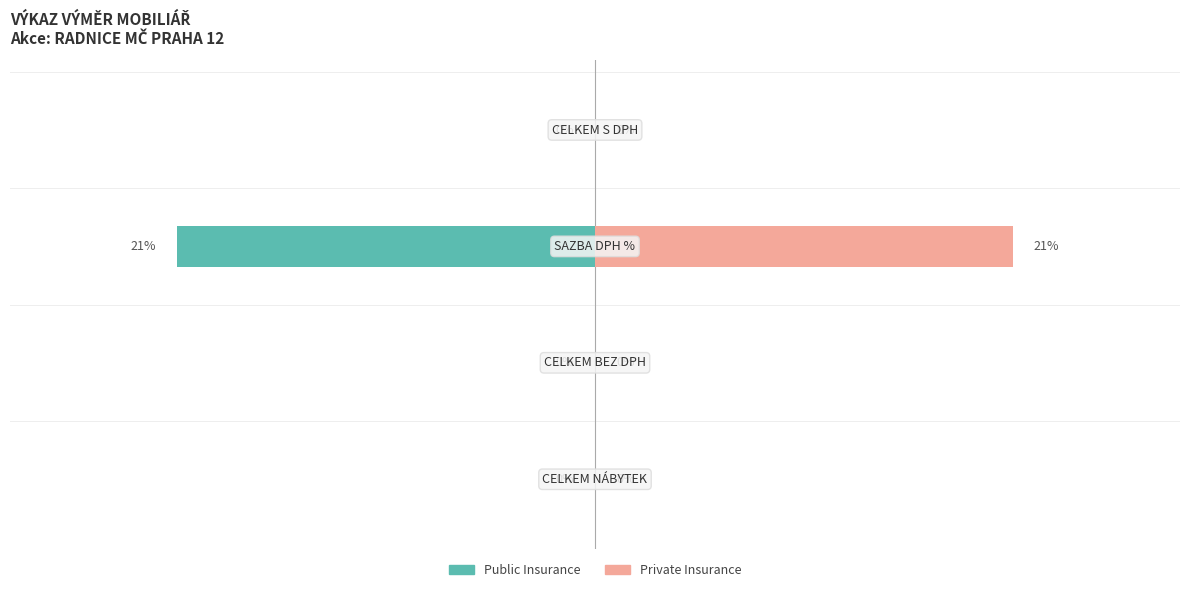

How many bars are there in total?

8